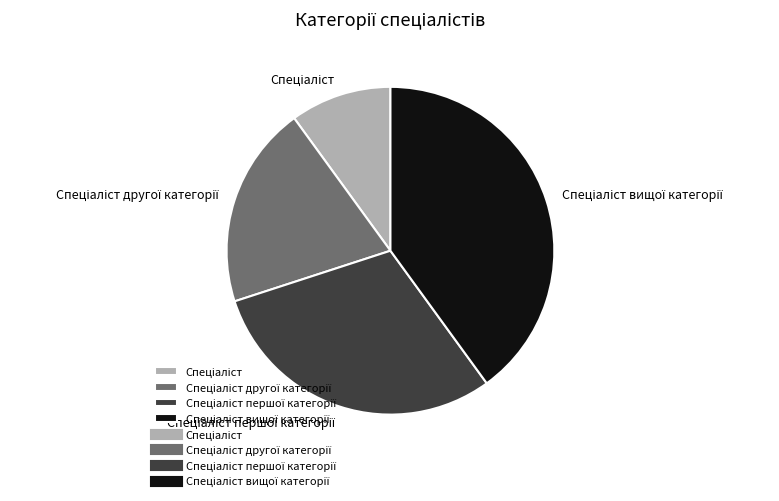

Does any single category account for the majority?

No